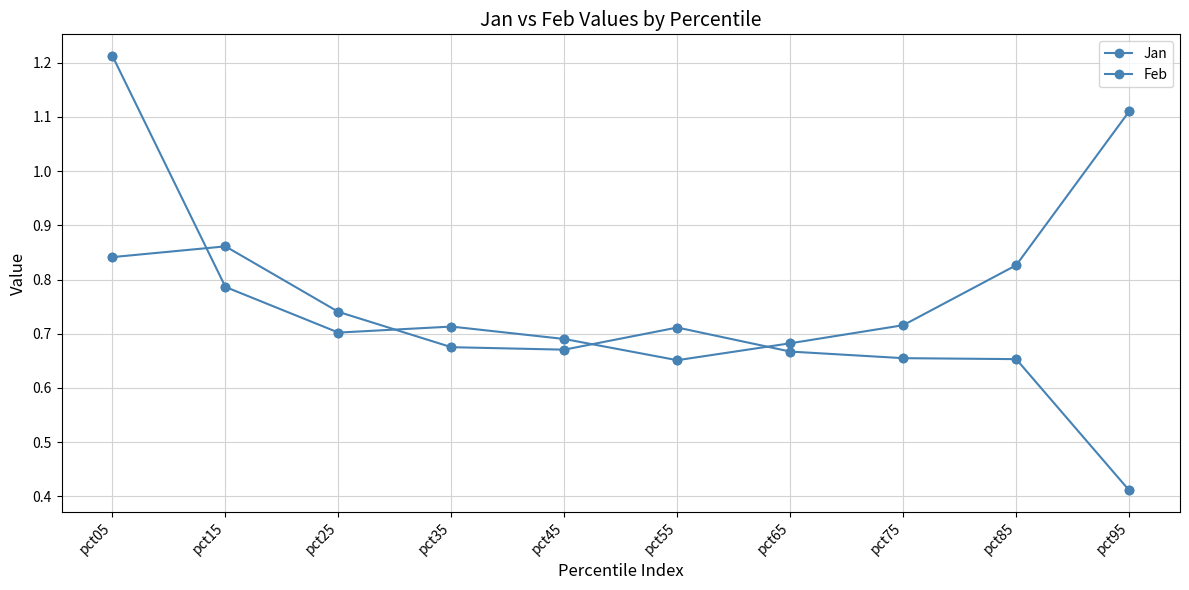

How many categories are shown in the chart?

10